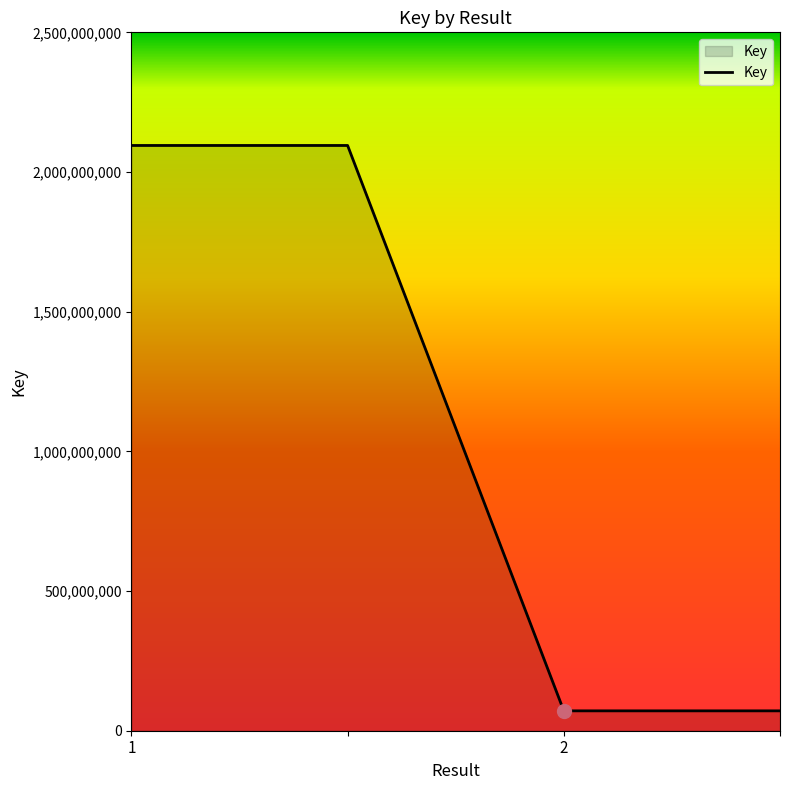

True or false: there are more than 1 points higher than both neighbors.

False